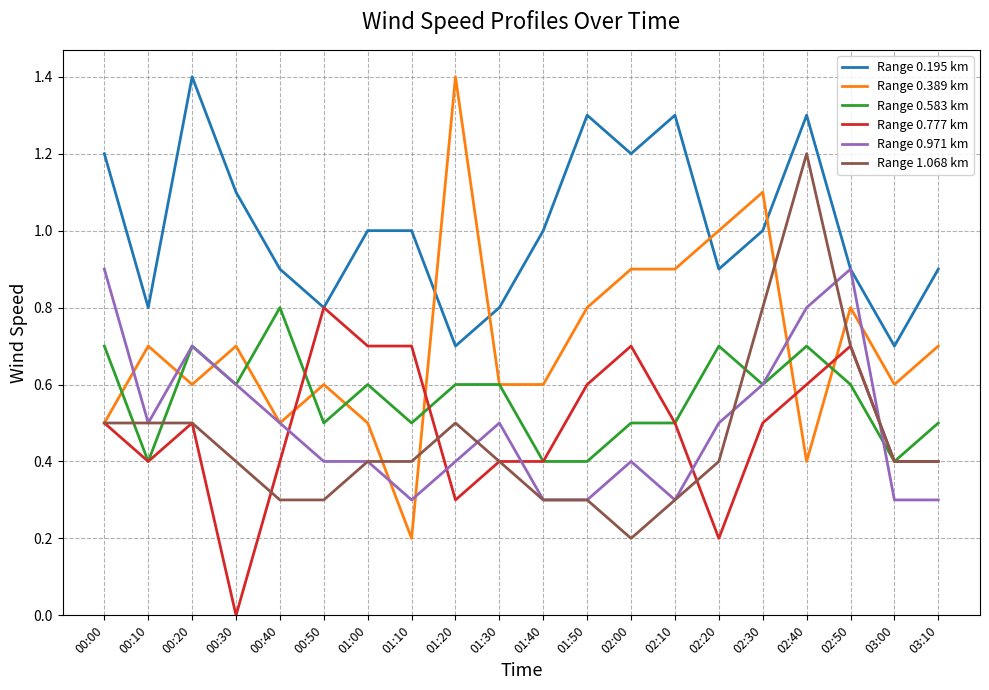

Which series has the largest total across all categories?

Range 0.195 km